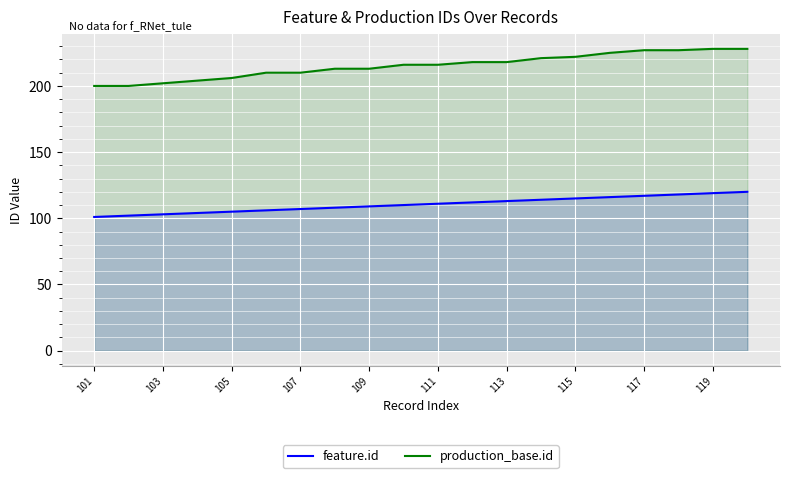

Reading right to left, extract all data points from this chart.

feature.id: 120	119	118	117	116	115	114	113	112	111	110	109	108	107	106	105	104	103	102	101
production_base.id: 228	228	227	227	225	222	221	218	218	216	216	213	213	210	210	206	204	202	200	200